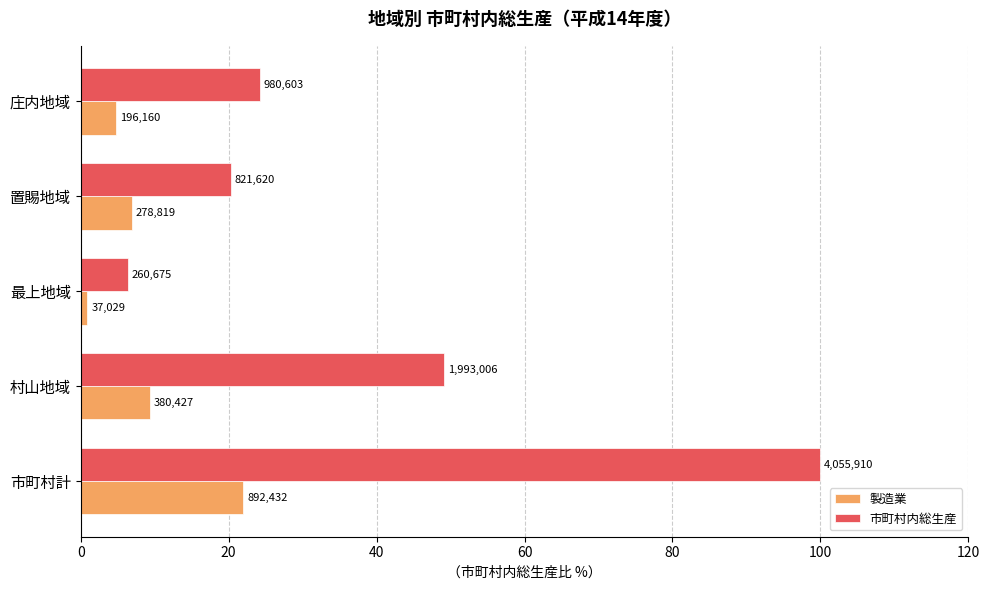

What are all the series names shown in the legend?

製造業, 市町村内総生産